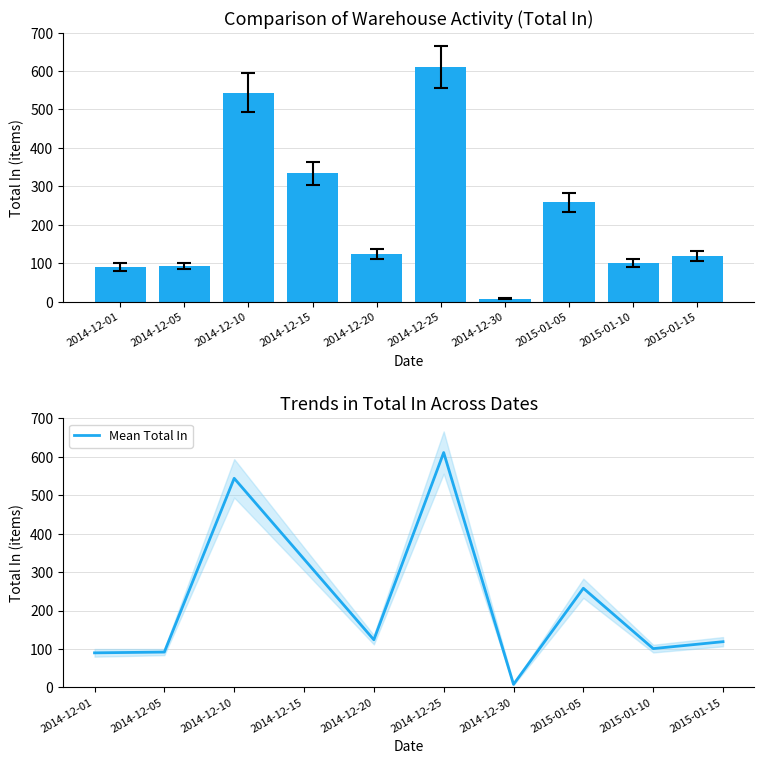

Which series has the largest range (max minus min)?

Total In